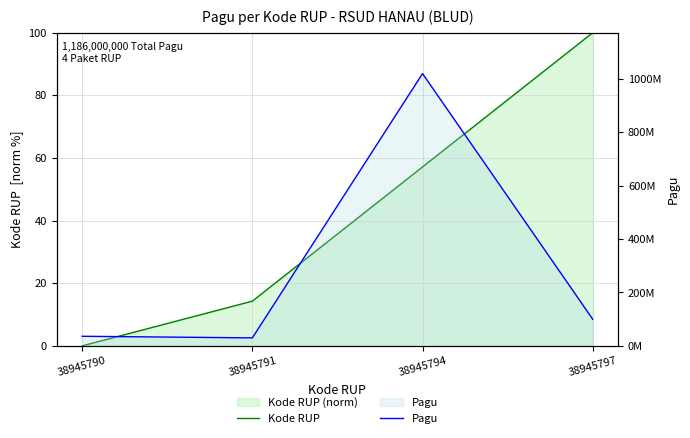

What is the average value of the Kode RUP series?

42.9